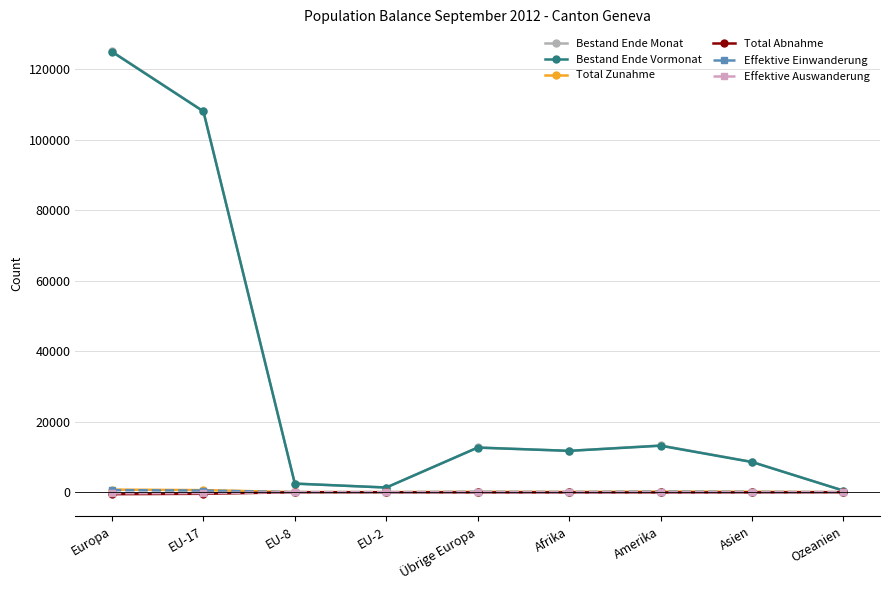

Which category has the highest value across all series?

Europa